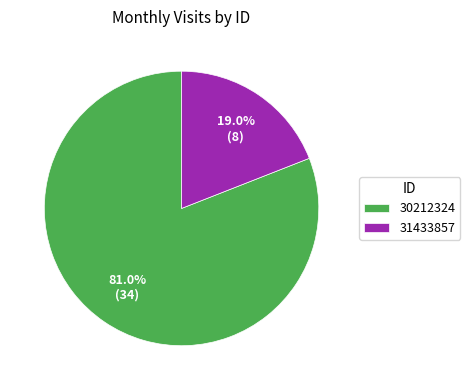

The 31433857 slice represents 12% of the pie. True or false?

False